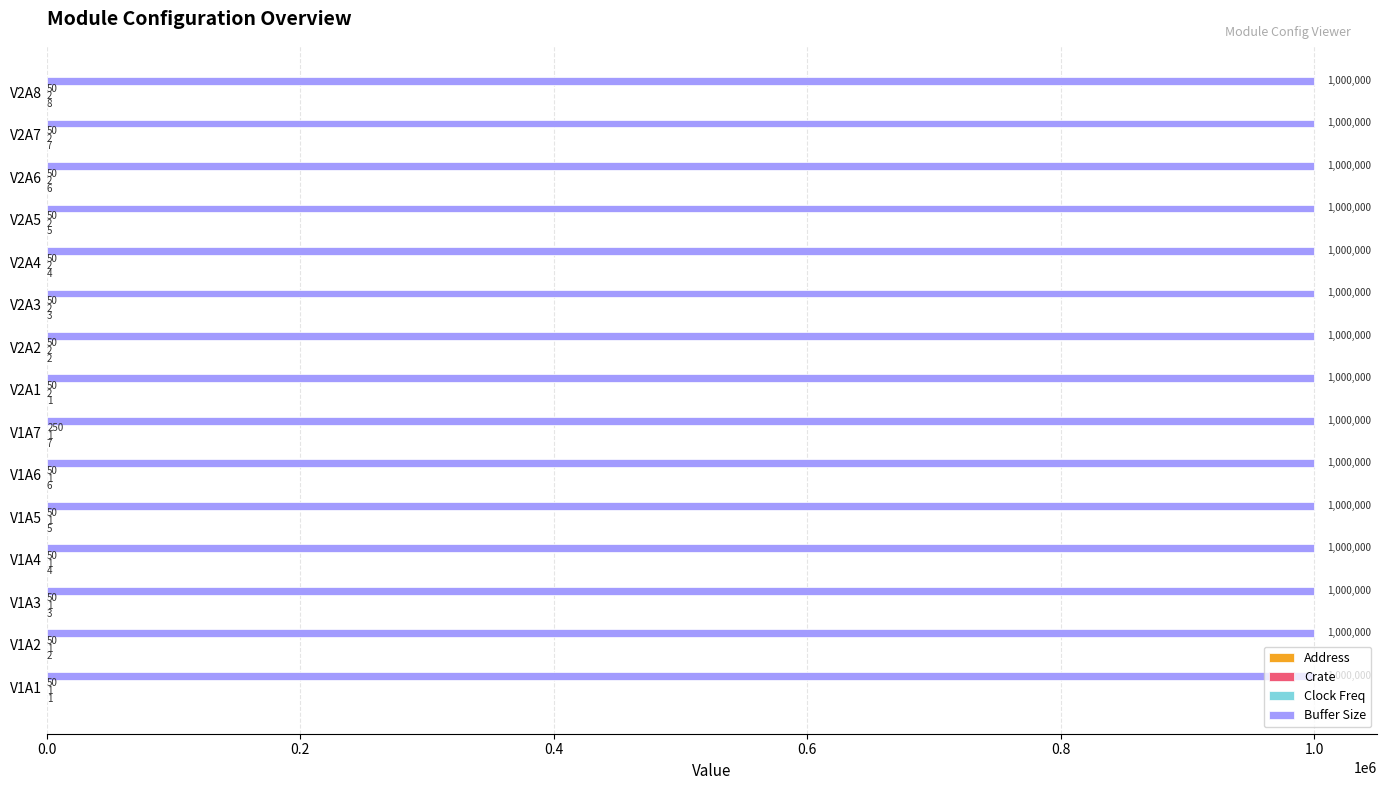

What is the sum of the Buffer Size values at V2A3 and V2A7?

2000000